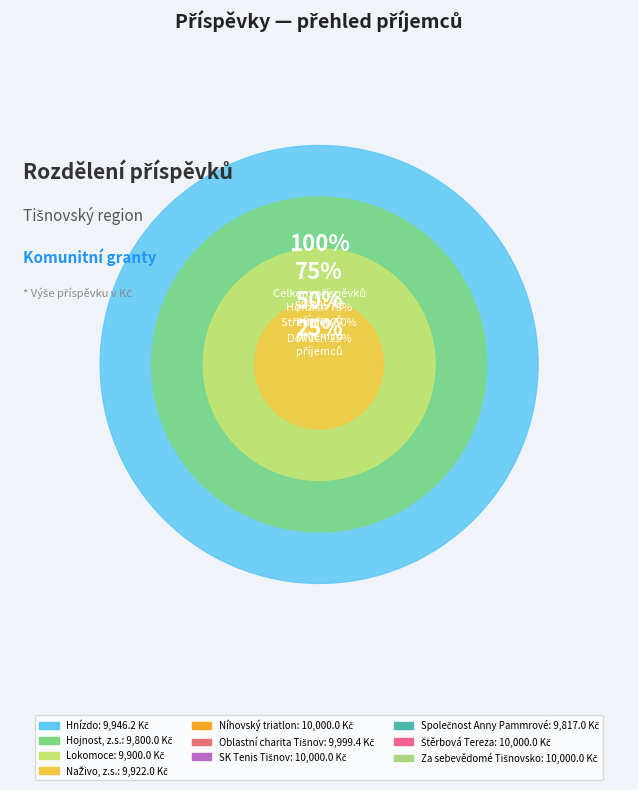

How many slices are in this pie chart?

10